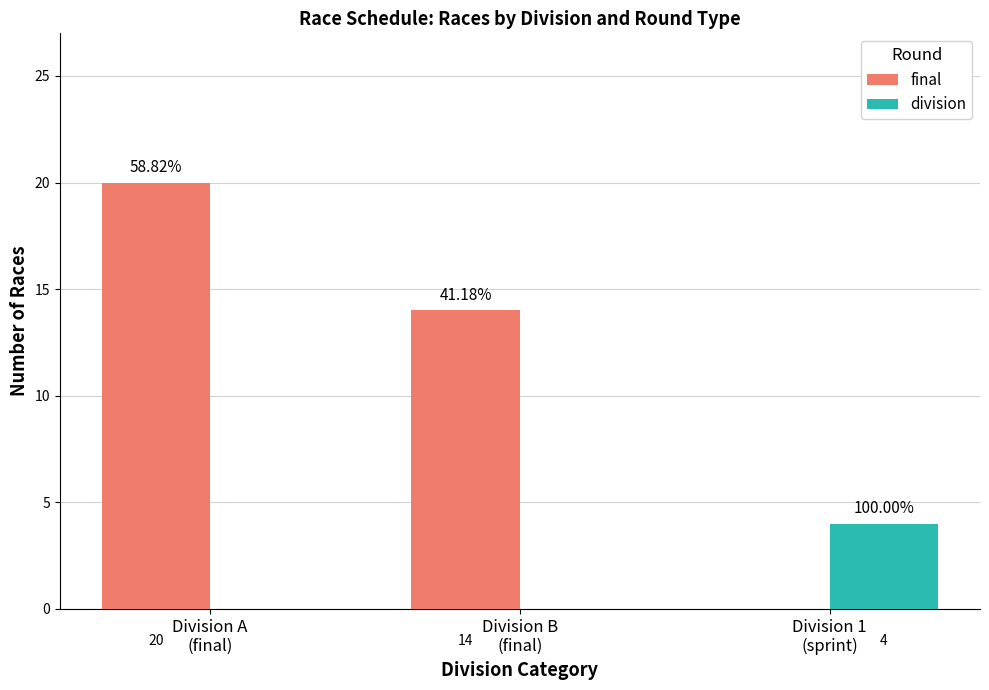

How many positive values does the final series have?

2